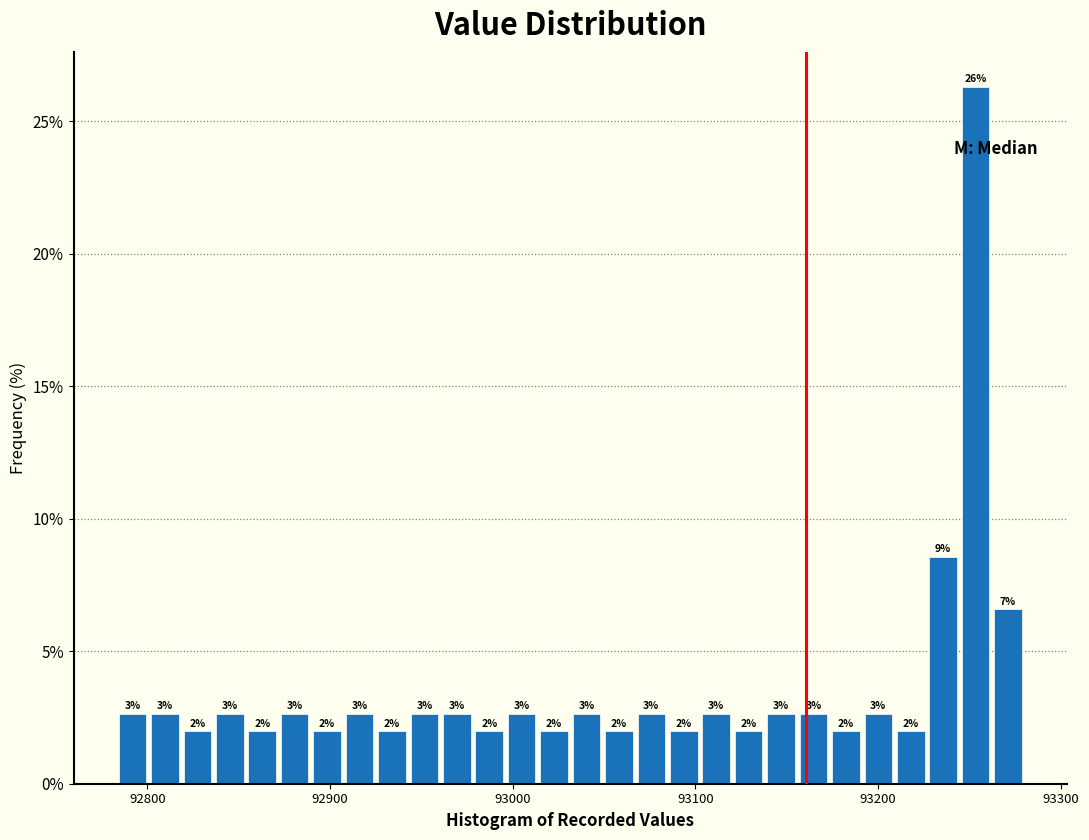

Read against the x-axis, roughly where is the centre of the tallest bar?

93250